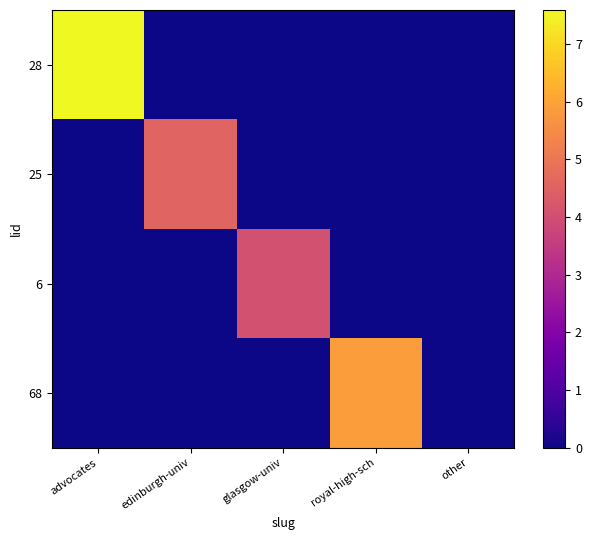

Reading left to right, list all the values displayed in this chart.

28: advocates=7.6	edinburgh-univ=0.0	glasgow-univ=0.0	royal-high-sch=0.0	other=0.0
25: advocates=0.0	edinburgh-univ=4.6	glasgow-univ=0.0	royal-high-sch=0.0	other=0.0
6: advocates=0.0	edinburgh-univ=0.0	glasgow-univ=4.0	royal-high-sch=0.0	other=0.0
68: advocates=0.0	edinburgh-univ=0.0	glasgow-univ=0.0	royal-high-sch=5.9	other=0.0